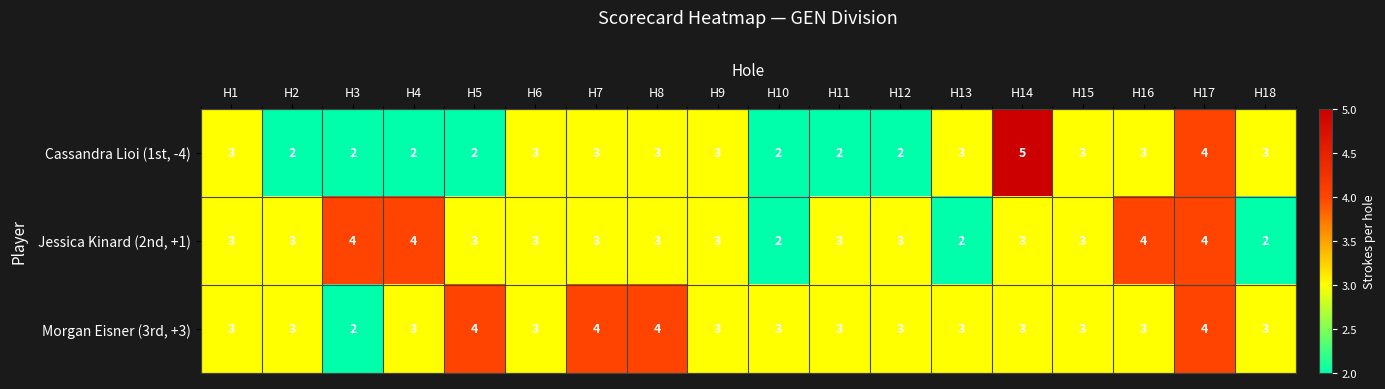

At which category is the sum across all series the highest?

H17